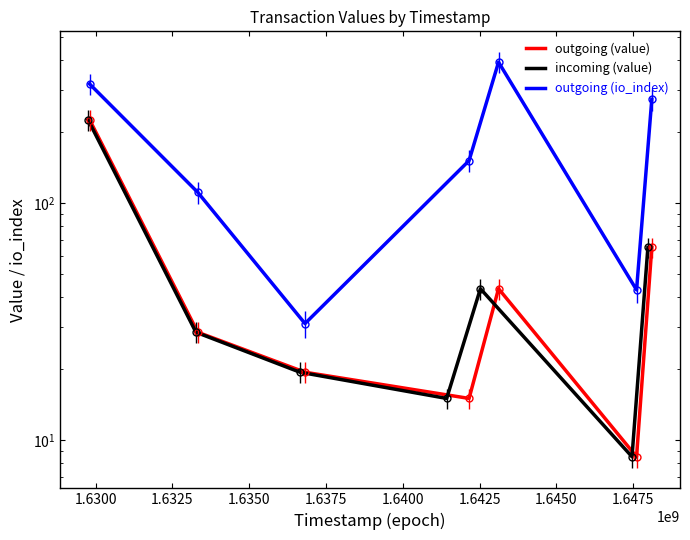

Reading left to right, what are all the values shown in this chart?

outgoing (value): 224.5	28.5	19.3	15.0	43.5	8.5	65.0
incoming (value): 224.5	28.5	19.3	15.0	43.5	8.5	65.0
outgoing (io_index): 318.0	111.0	31.0	151.0	393.0	43.0	274.0